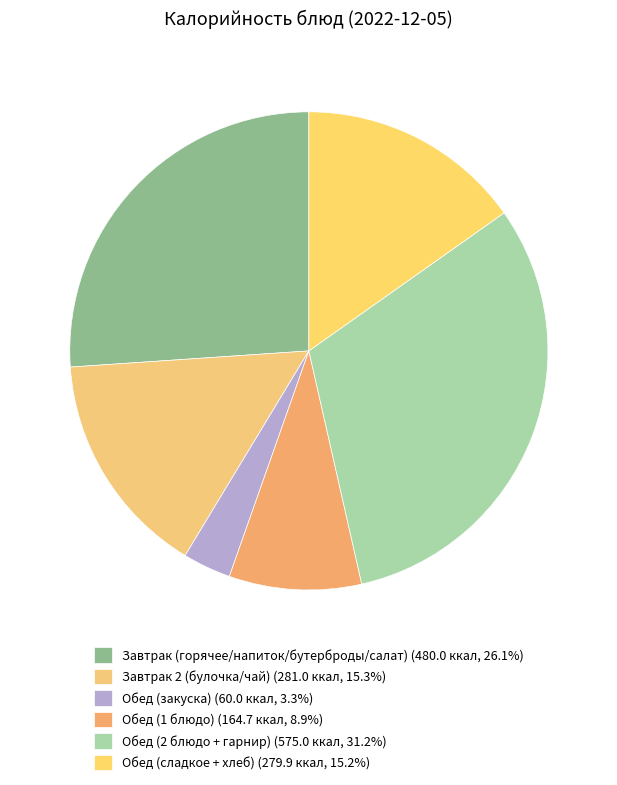

How many slices are in this pie chart?

6